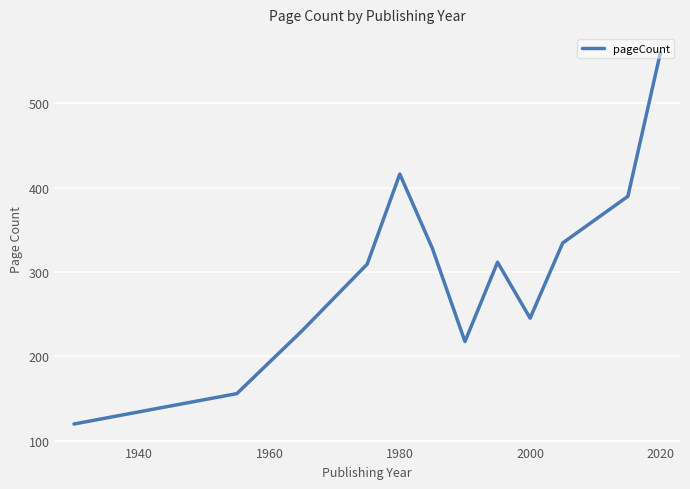

Count the number of values greater than 311.

6